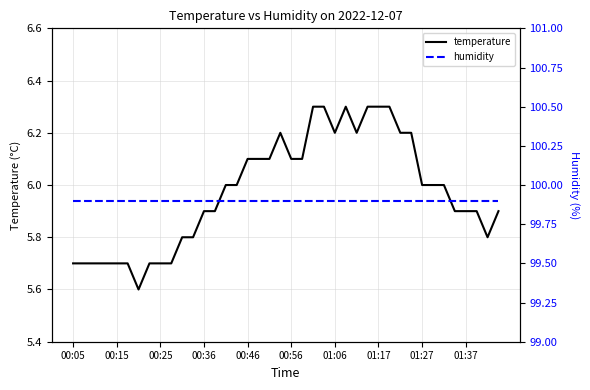

What is the smallest value displayed?

5.6